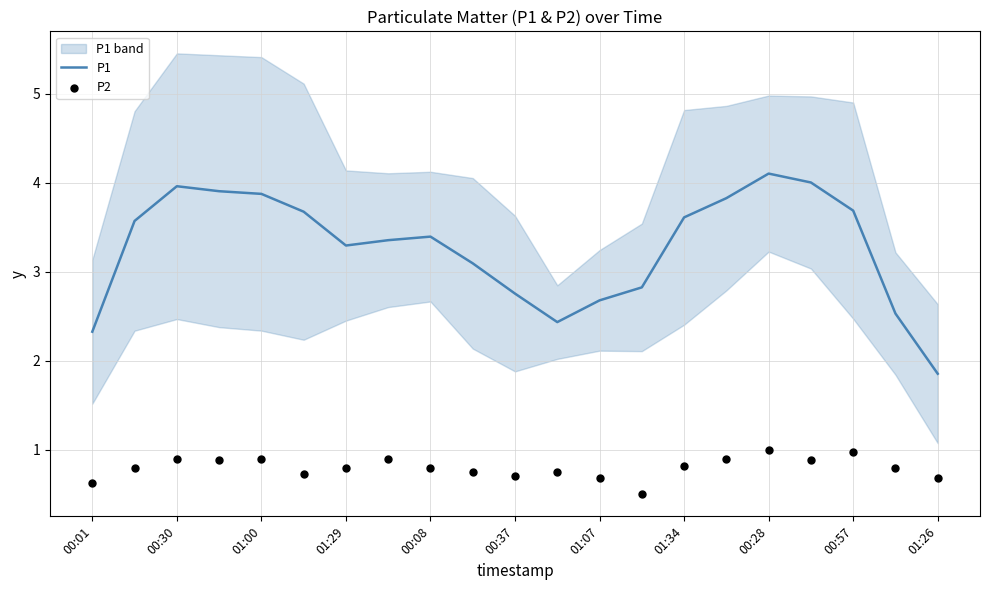

Which series reaches the maximum Y coordinate?

P1